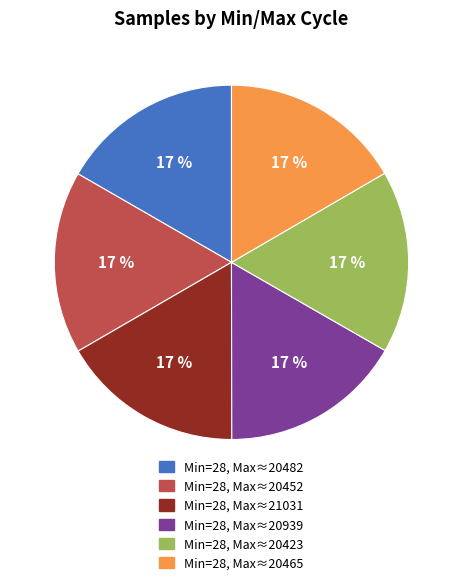

To the nearest percent, what portion does Min=28, Max≈20482 represent?

17%